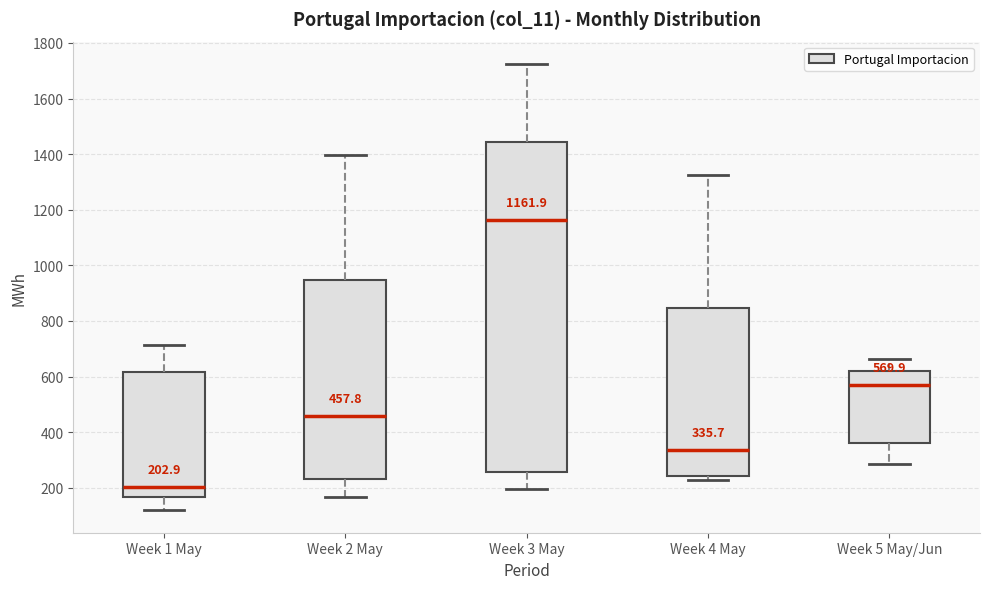

Comparing the boxes themselves (not the whiskers), which one is the tallest?

Week 3 May